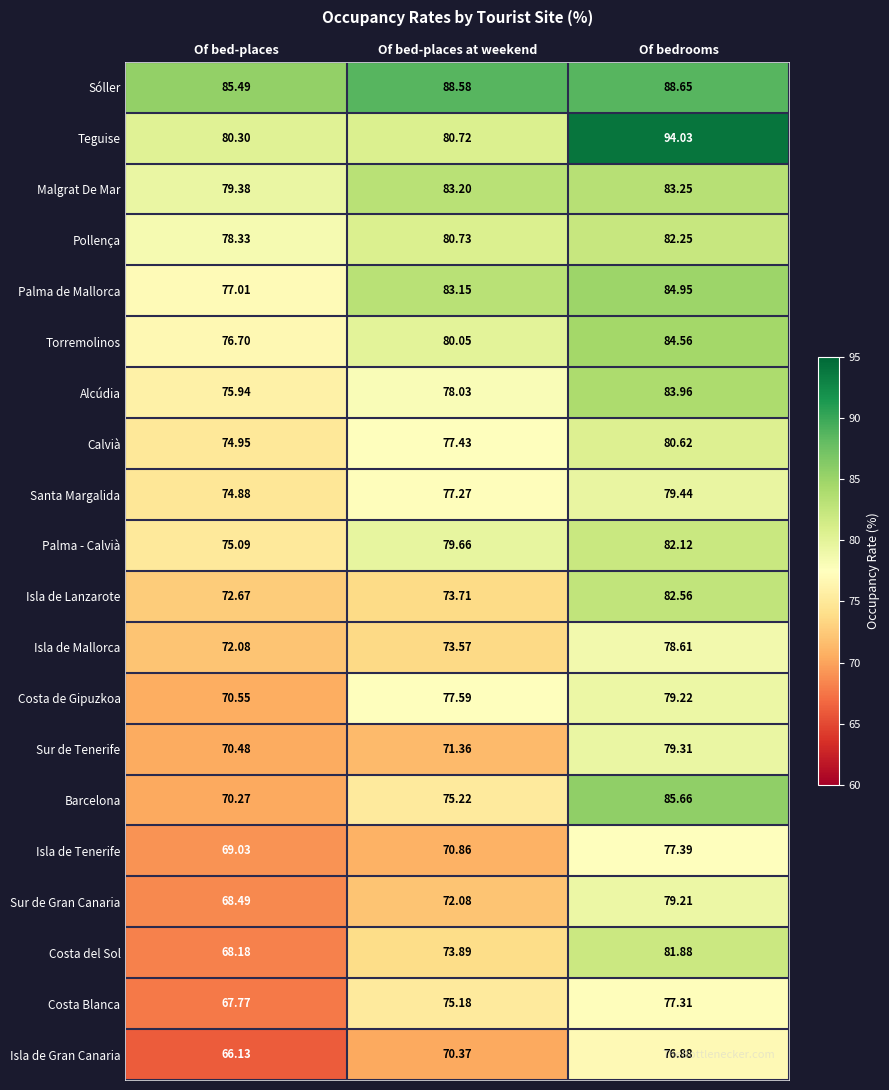

At which category is the sum across all series the highest?

Of bedrooms